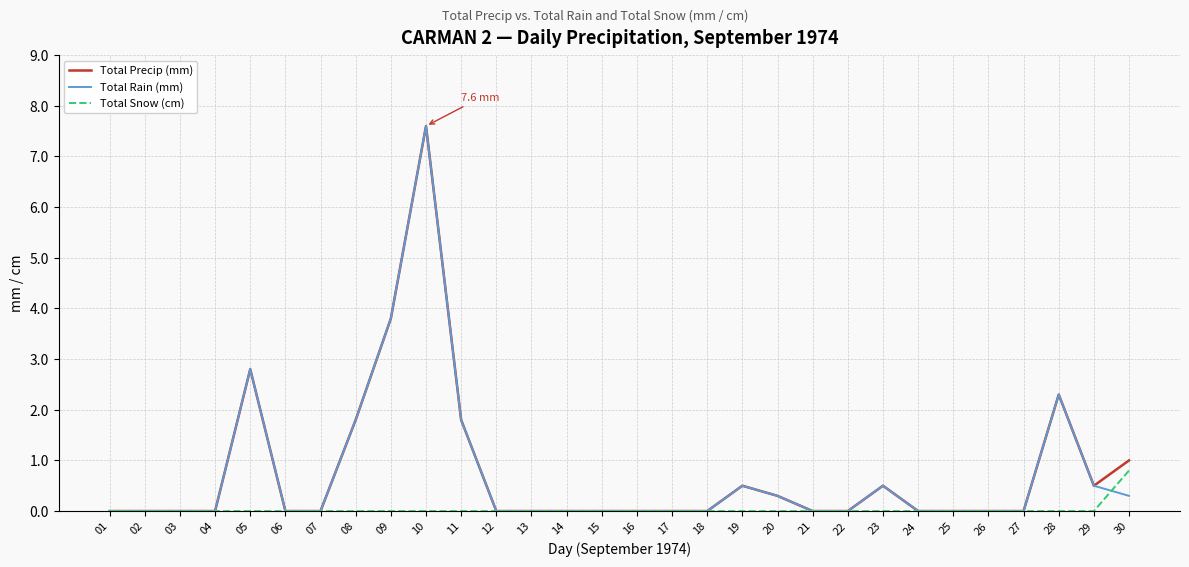

What is the sum of all Total Snow (cm) values?

0.8